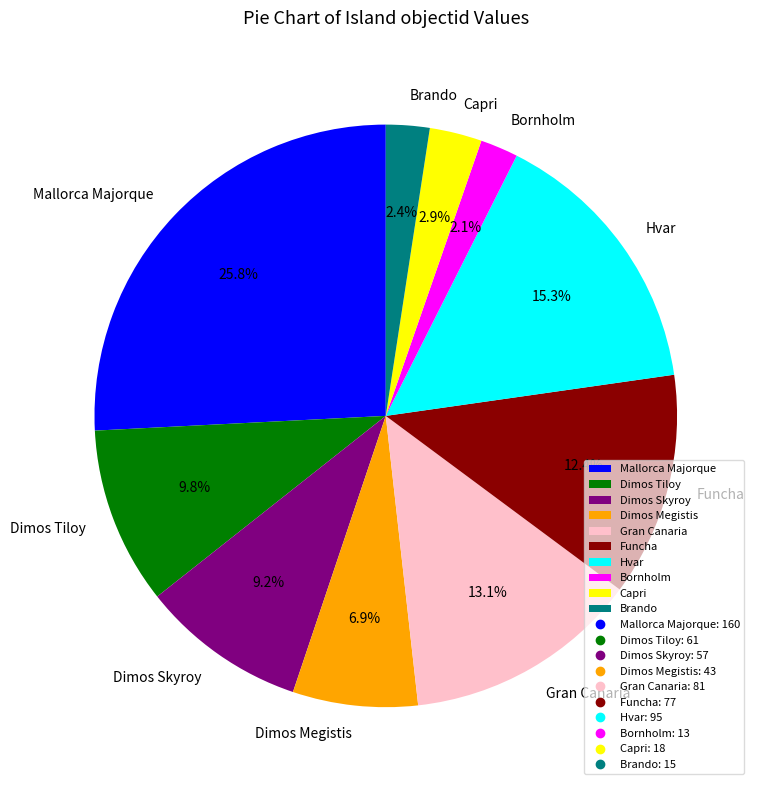

How many slices are in this pie chart?

10